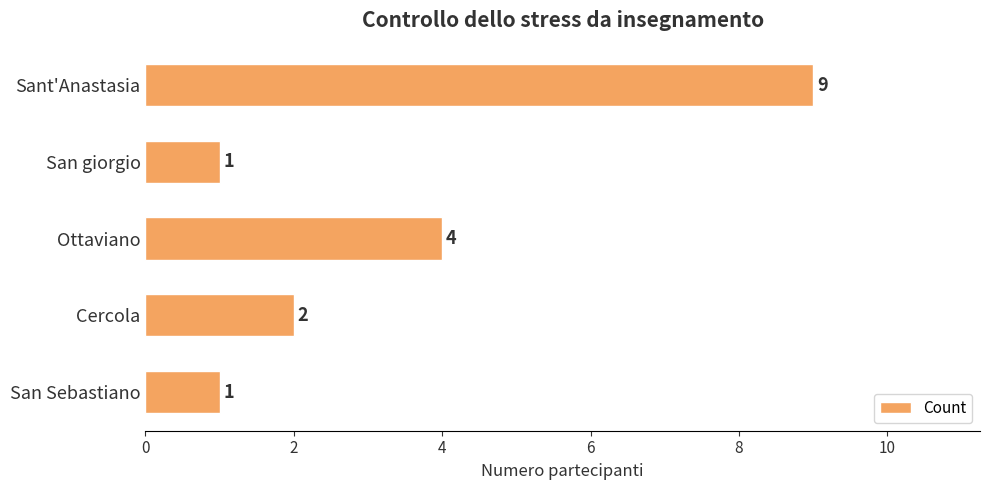

How many bars are there in total?

5